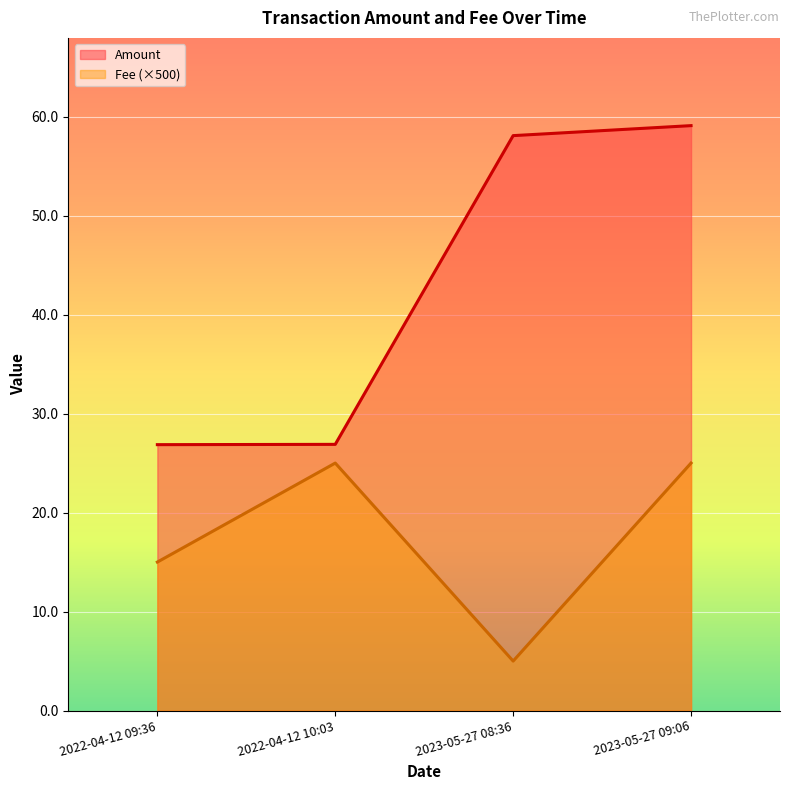

List the series in order of their overall mean, lowest first.

Fee (×500), Amount